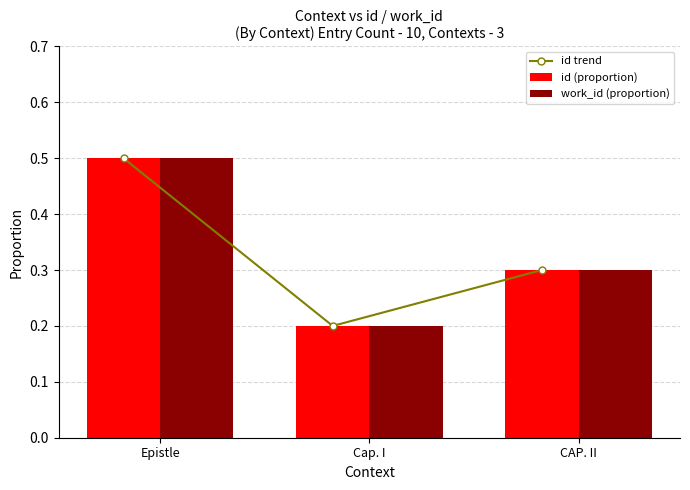

How many work_id (proportion) values are between 0 and 1?

3